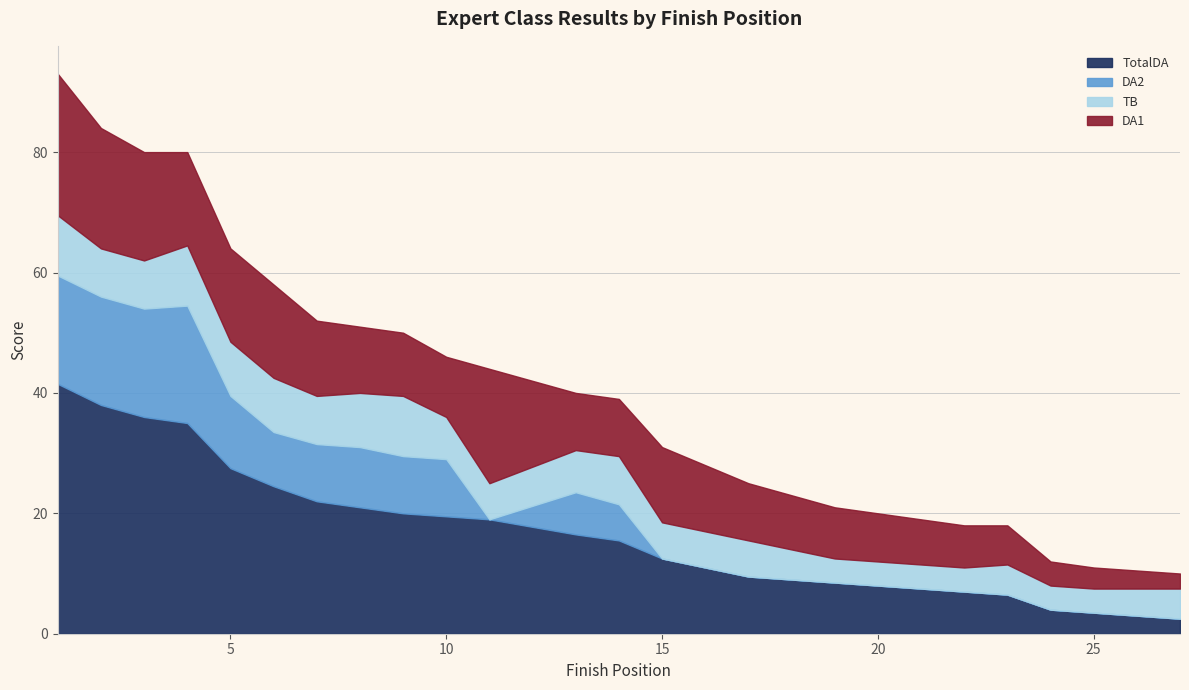

After their last crossing, which series has the higher values: DA1 or DA2?

DA1